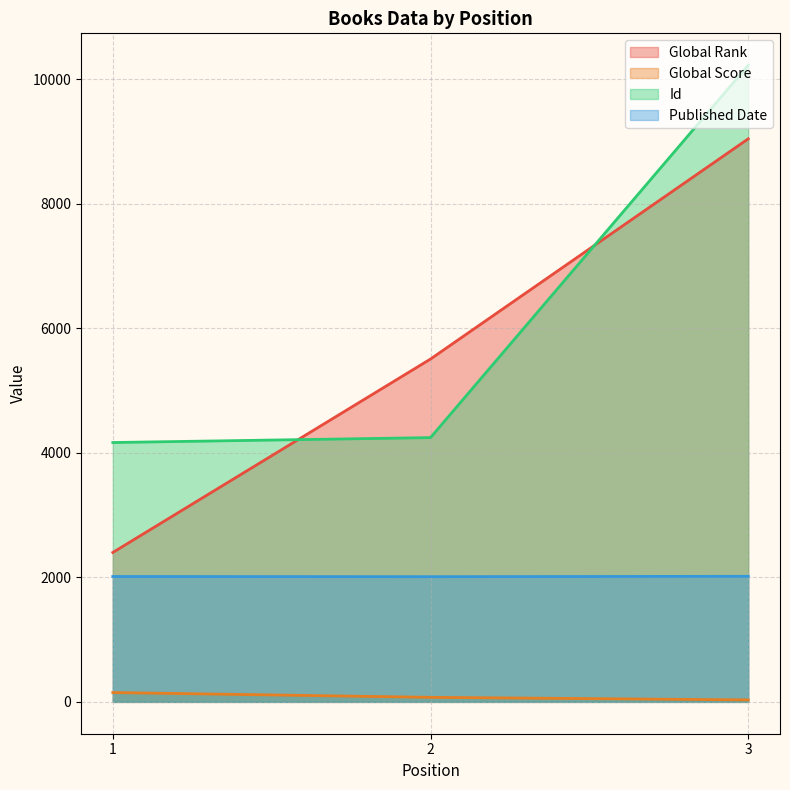

At how many categories does at least one series exceed 7680?

1